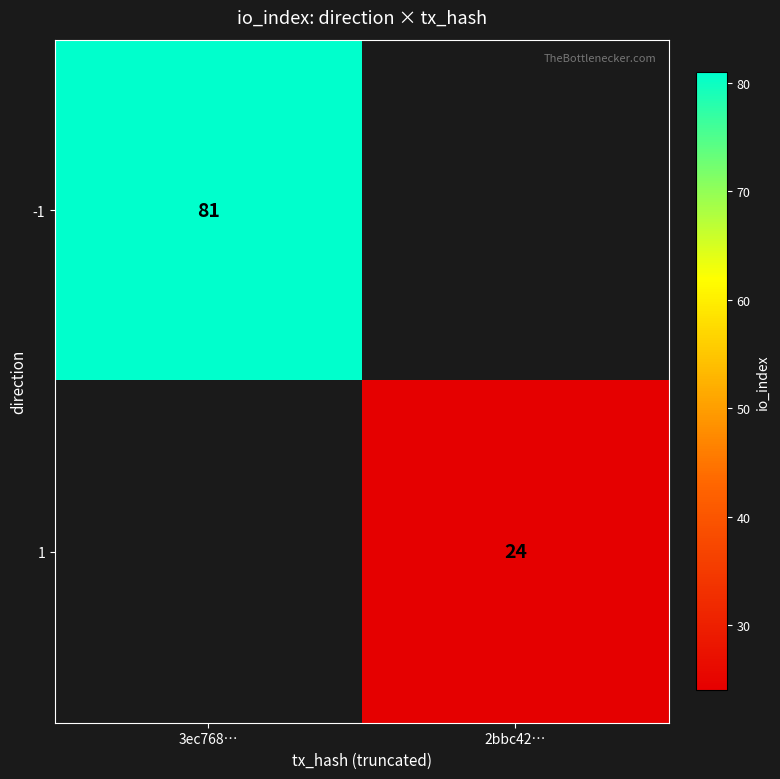

Is it true that 1 equals 14 at 2bbc42…?

False